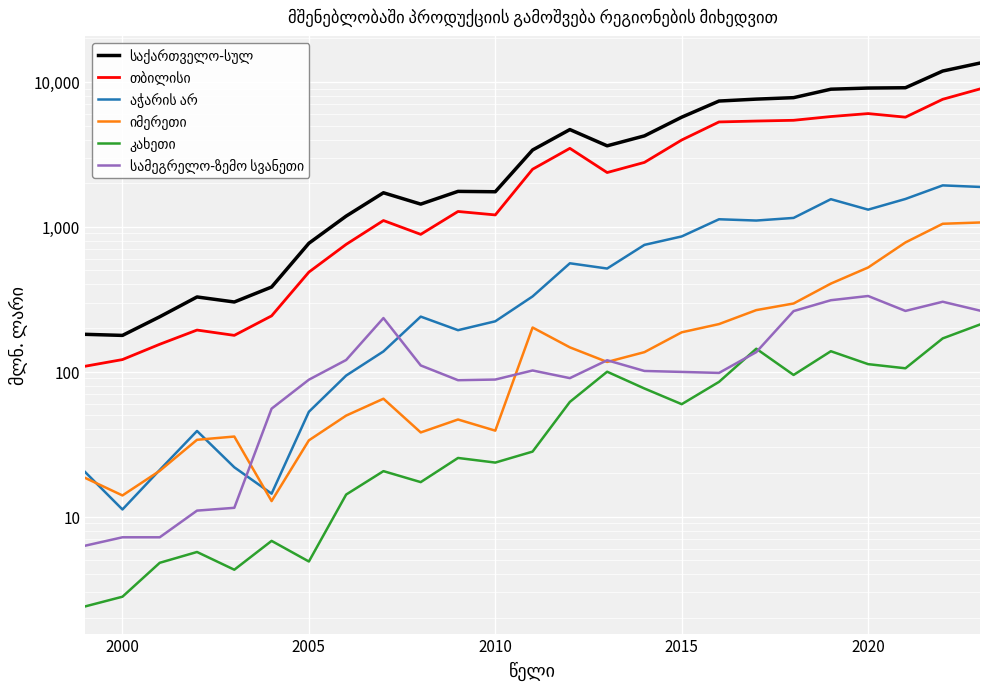

What are all the series names shown in the legend?

საქართველო-სულ, თბილისი, აჭარის არ, იმერეთი, კახეთი, სამეგრელო-ზემო სვანეთი